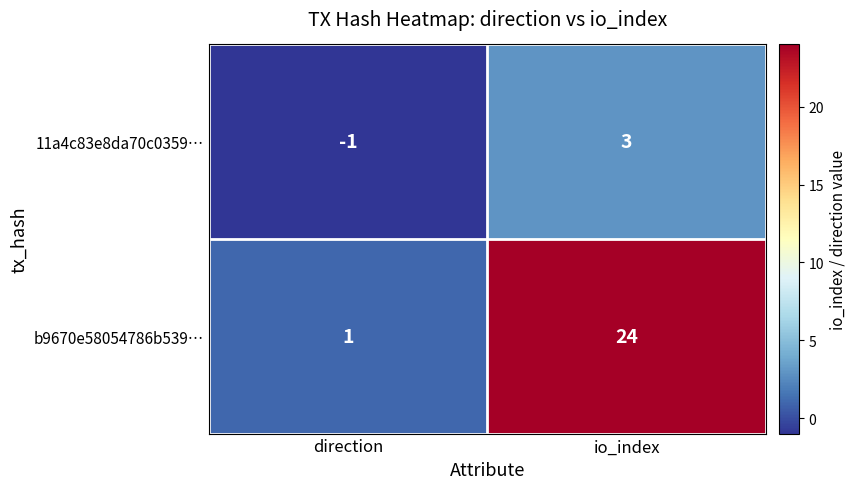

Which series changed the most between direction and io_index?

b9670e58054786b539…